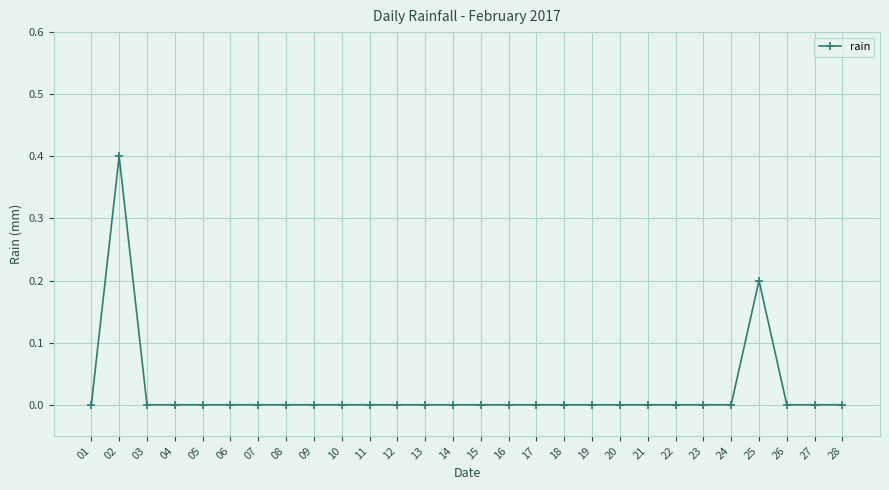

At which category does the data reach its first local peak?

02